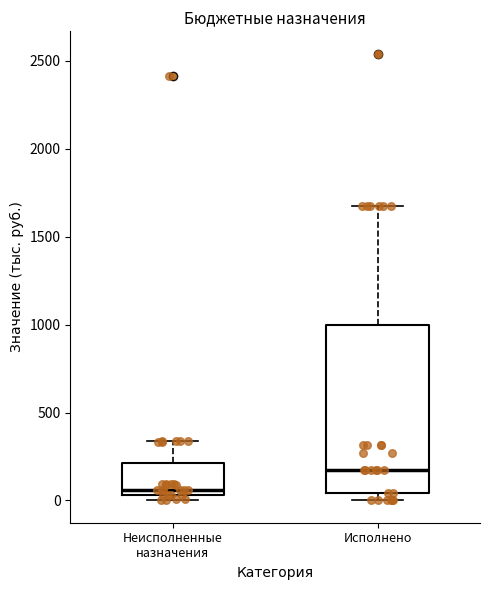

Where is the upper edge of the box for Неисполненные назначения on the y-axis? The values are not printed on the chart, so give them approximately, as read against the axis.

200